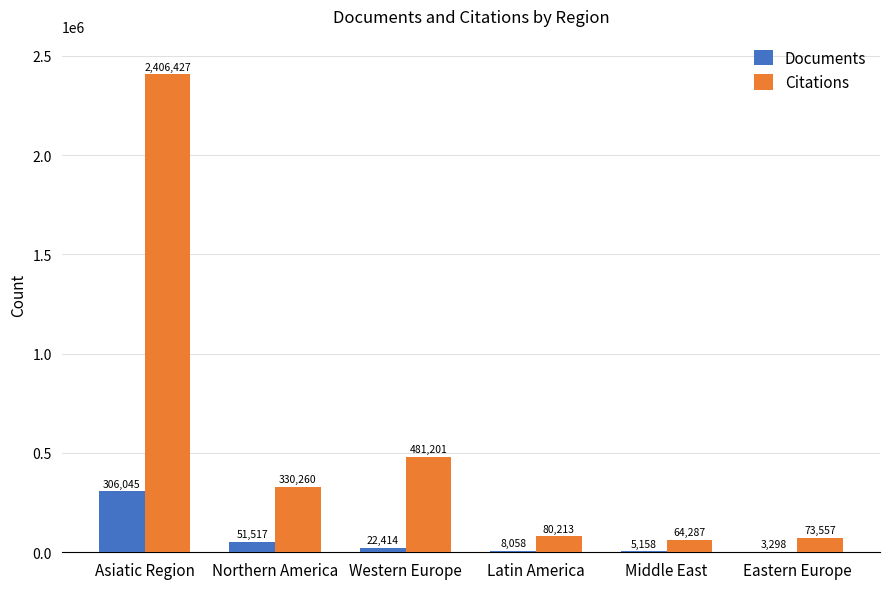

What is the sum of all Citations values?

3435945